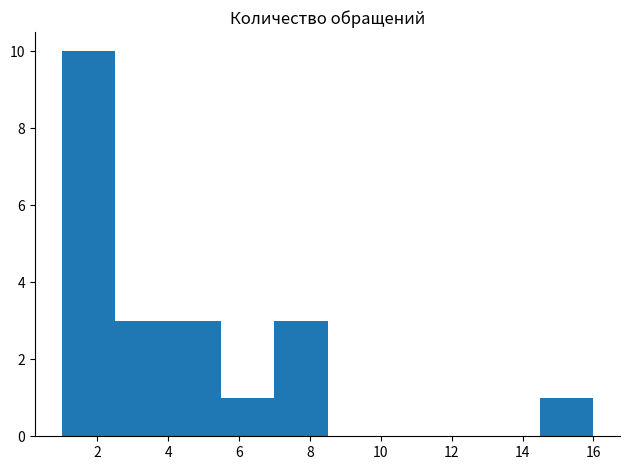

Reading left to right, list every bar in this chart as the range it spans on the x-axis followed by its height. Neither the bar edges nor the heights are printed on the chart, so give them approximately, as read against the axes.

1.0 to 2.5: 10
2.5 to 4.0: 3
4.0 to 5.5: 3
5.5 to 7.0: 1
7.0 to 8.5: 3
8.5 to 10.0: 0
10.0 to 11.5: 0
11.5 to 13.0: 0
13.0 to 14.5: 0
14.5 to 16.0: 1